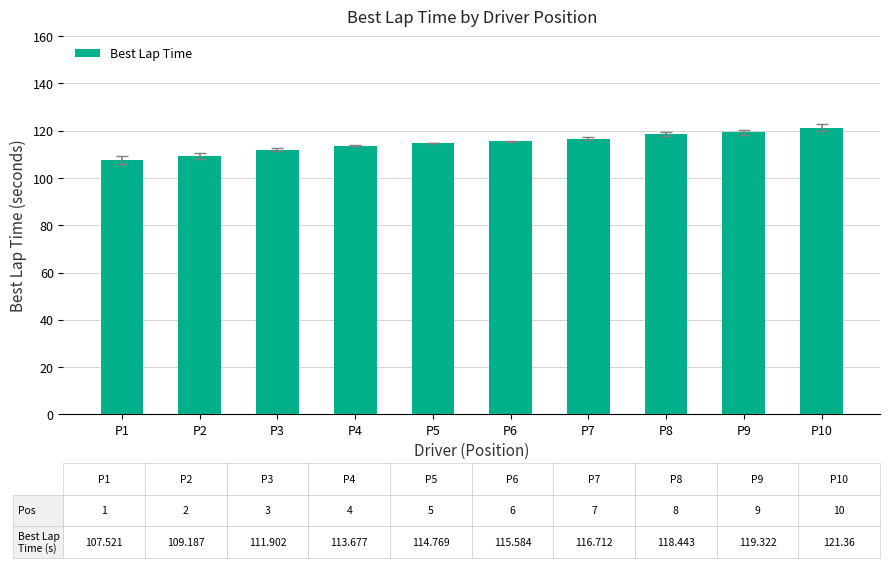

True or false: the data shows 174.9 at P9.

False